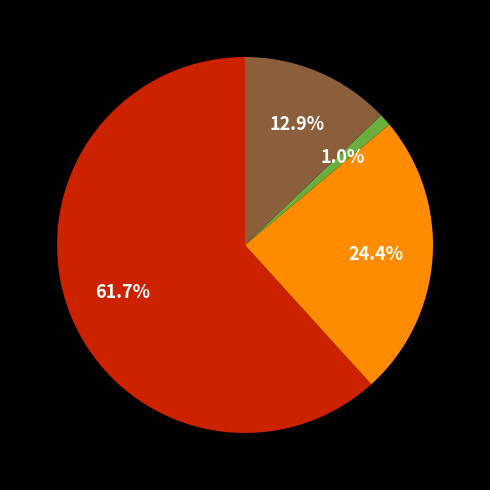

How many segments does this pie chart have?

4